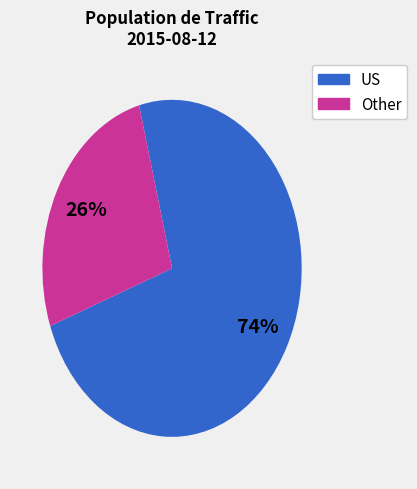

To the nearest percent, what is the average slice percentage?

50%